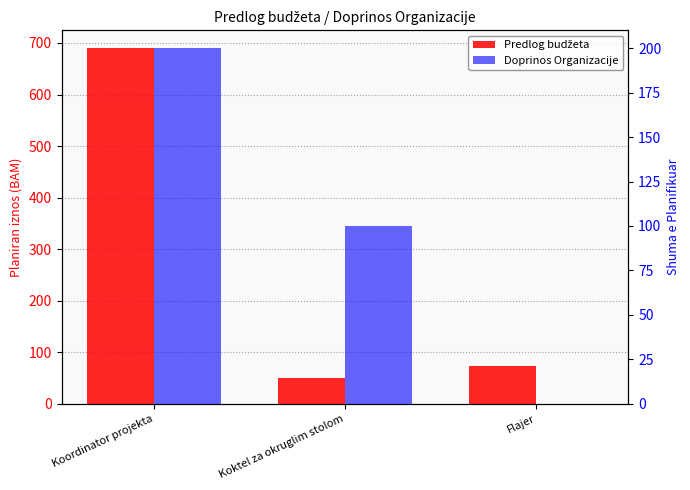

What is the sum of all Predlog budžeta values?

812.0